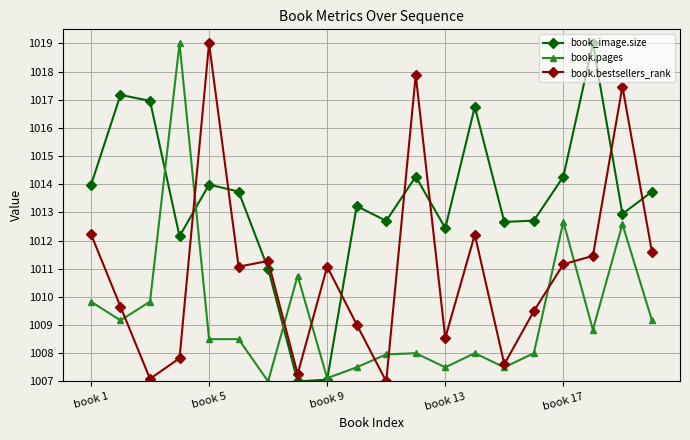

Rank the series by their average value, from lowest to highest.

book.pages, book.bestsellers_rank, book_image.size